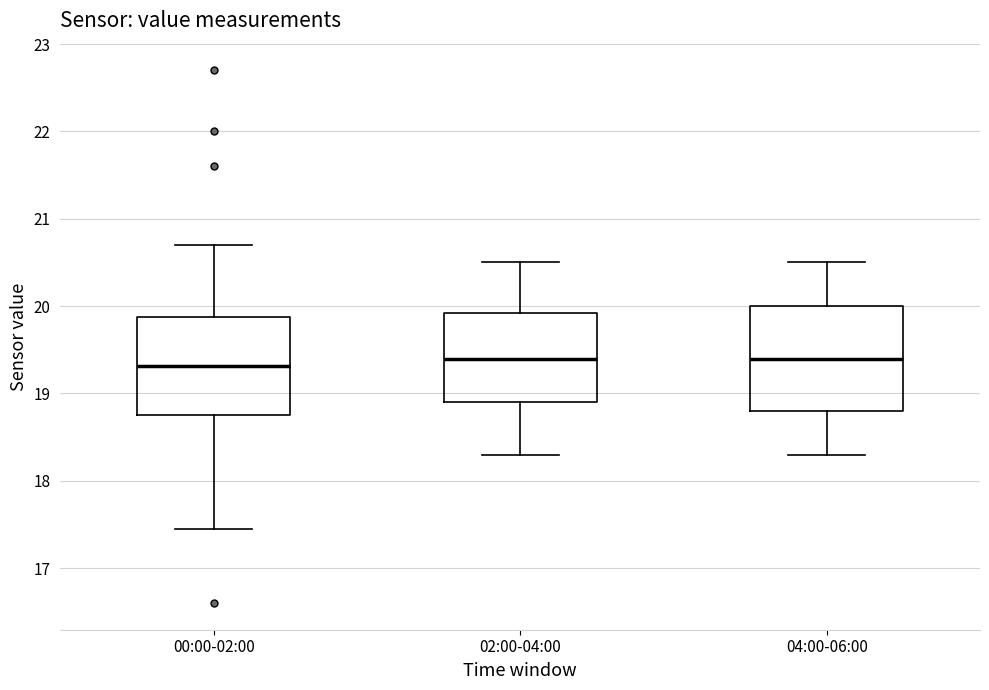

Reading left to right, transcribe this box plot: for each box, give where its median line is, the range the box spans, and where its two whiskers end, as read against the y-axis. The values are not printed on the chart, so give them approximately, as read against the axis.

00:00-02:00: median 19.3, box 18.8 to 19.9, whiskers 17.5 to 20.7
02:00-04:00: median 19.4, box 18.9 to 19.9, whiskers 18.3 to 20.5
04:00-06:00: median 19.4, box 18.8 to 20.0, whiskers 18.3 to 20.5